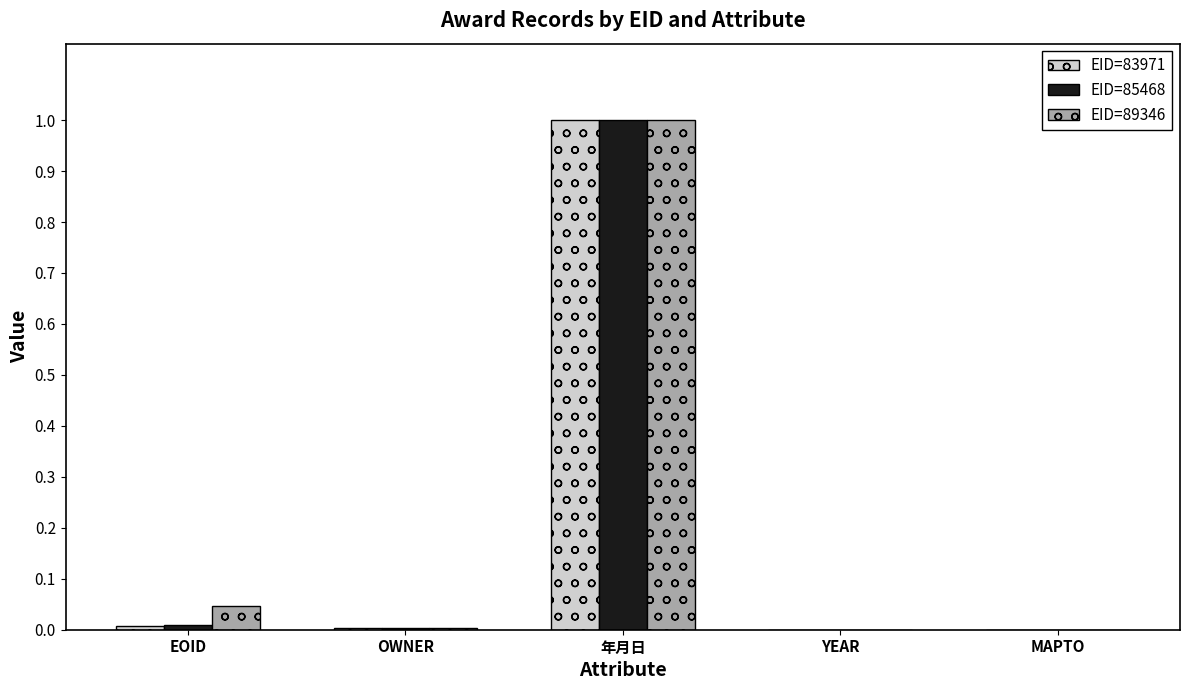

At which label does EID=85468 reach its peak?

年月日